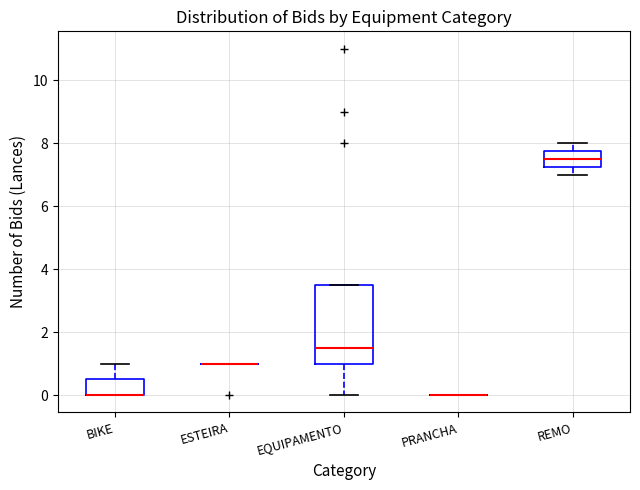

Comparing the boxes themselves (not the whiskers), which one is the tallest?

EQUIPAMENTO